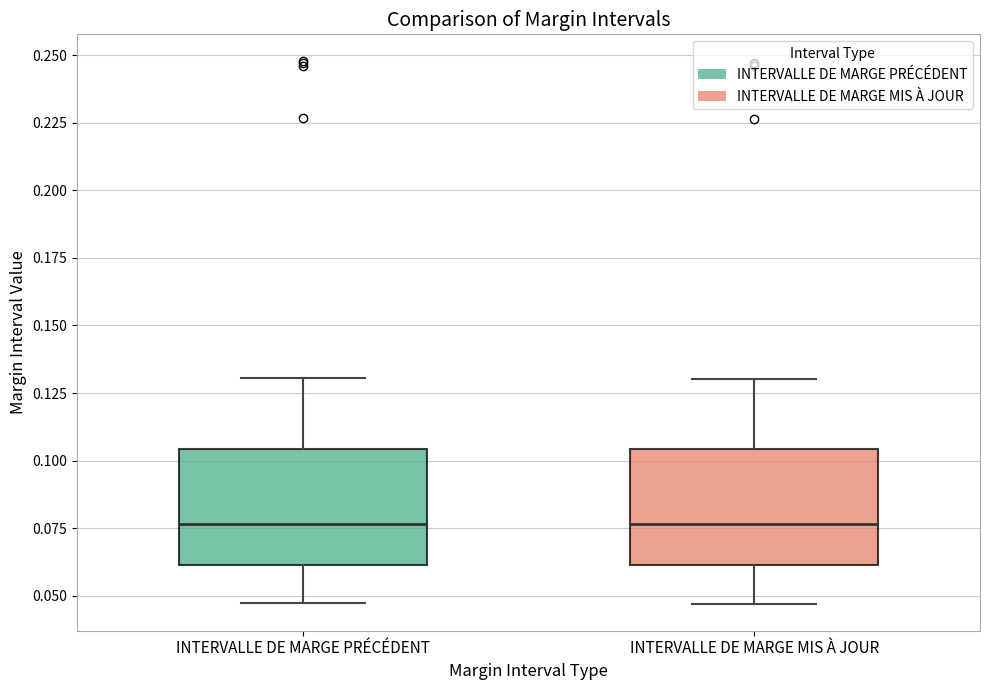

Where is the lower edge of the box for INTERVALLE DE MARGE PRÉCÉDENT on the y-axis? The values are not printed on the chart, so give them approximately, as read against the axis.

0.060